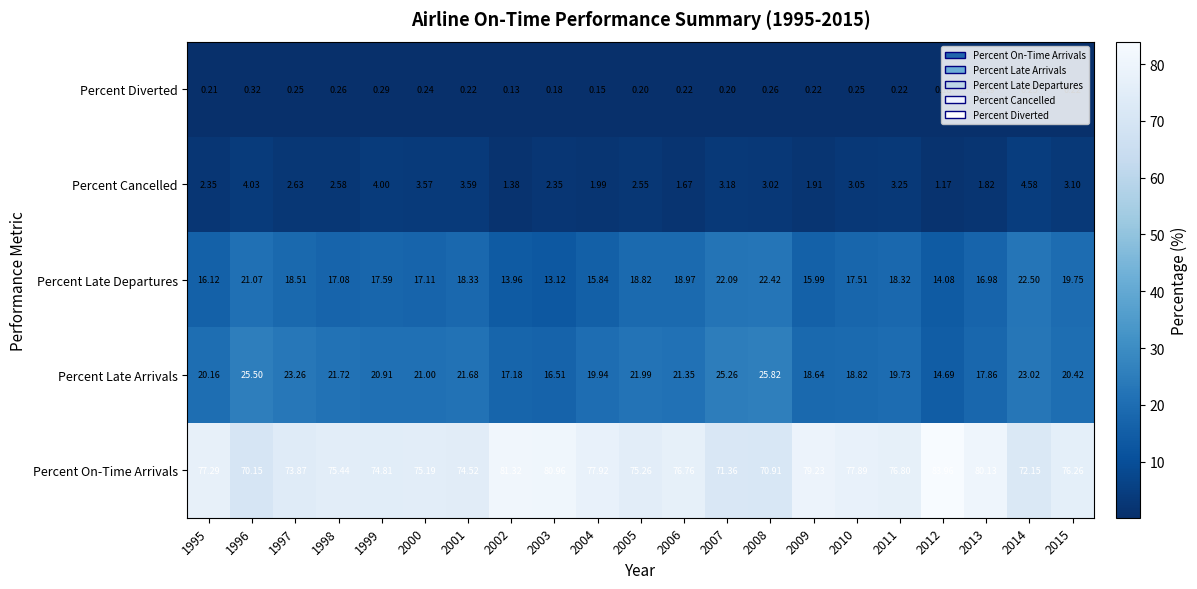

At which category is the sum across all series the highest?

2014